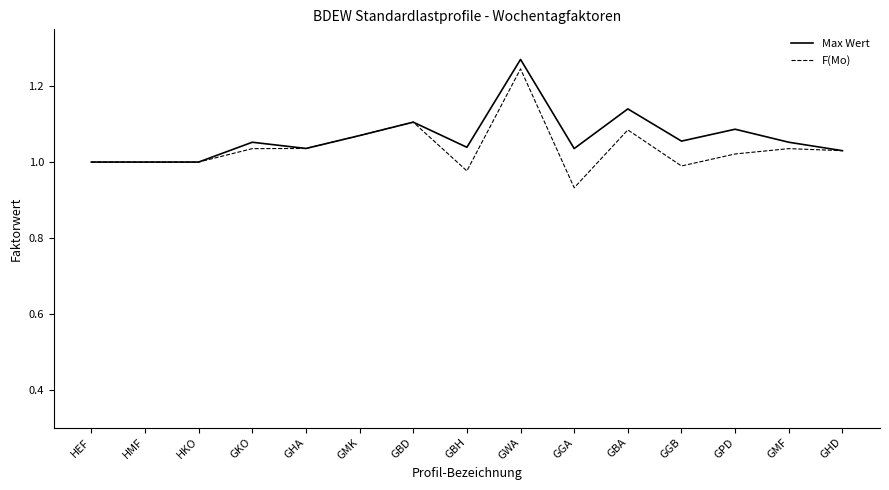

Is it true that Max Wert equals 1.7 at GHA?

False